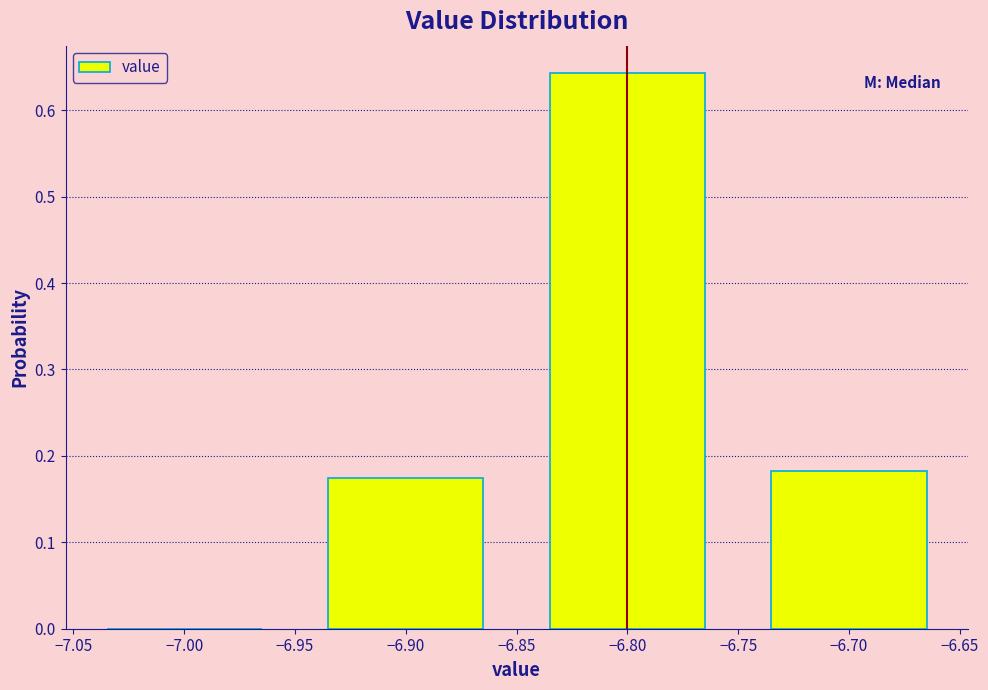

Over which range of the x-axis is the bar tallest?

-6.85 to -6.75